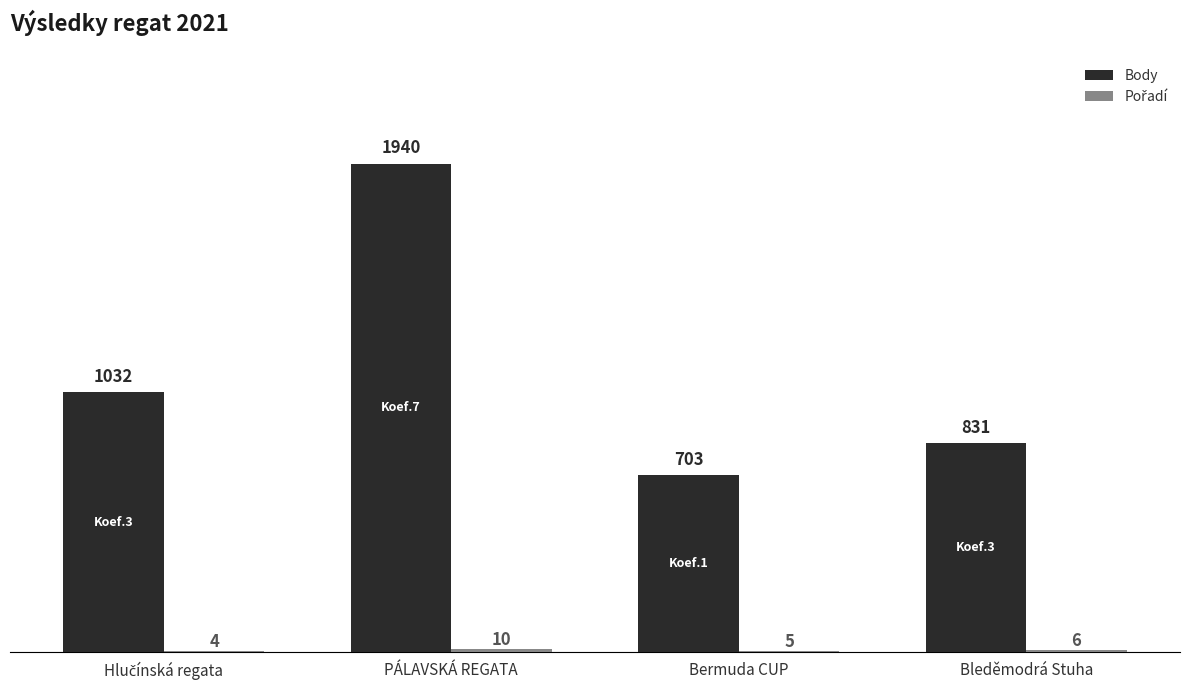

Count the number of data series in this chart.

2